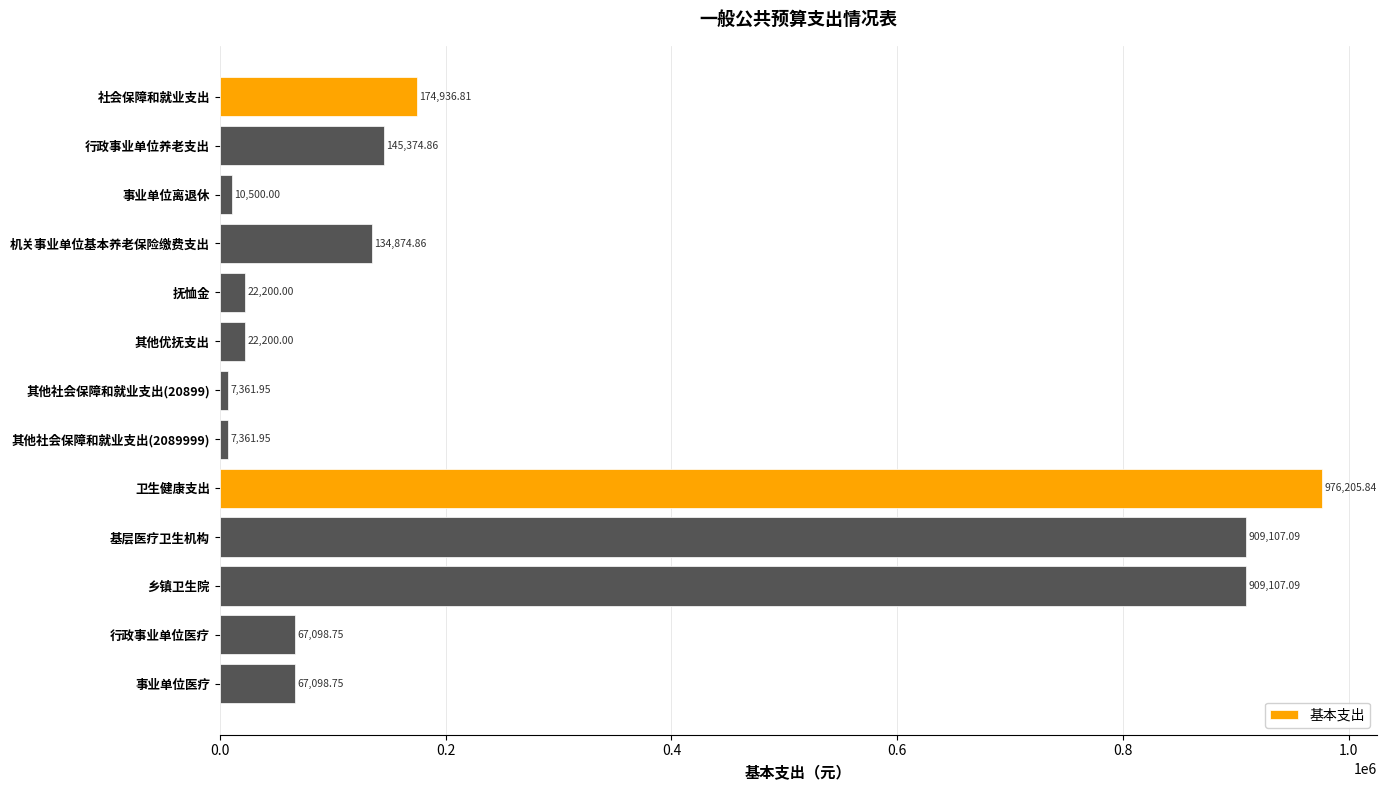

Count the number of categories in the chart.

13